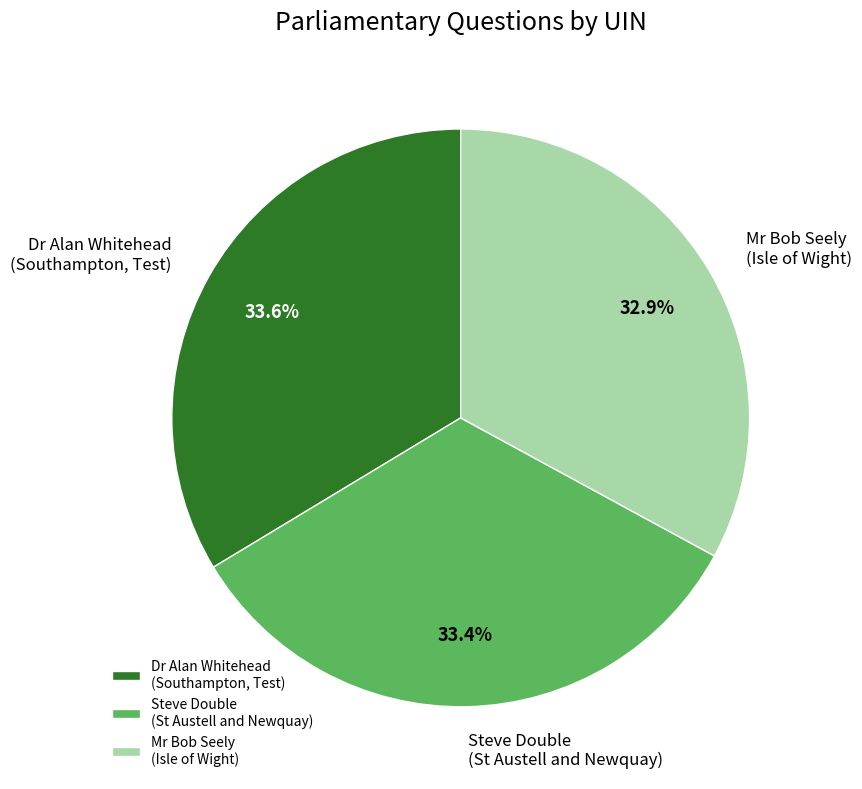

Which has a higher value, Dr Alan Whitehead (Southampton, Test) or Mr Bob Seely (Isle of Wight)?

Dr Alan Whitehead (Southampton, Test)